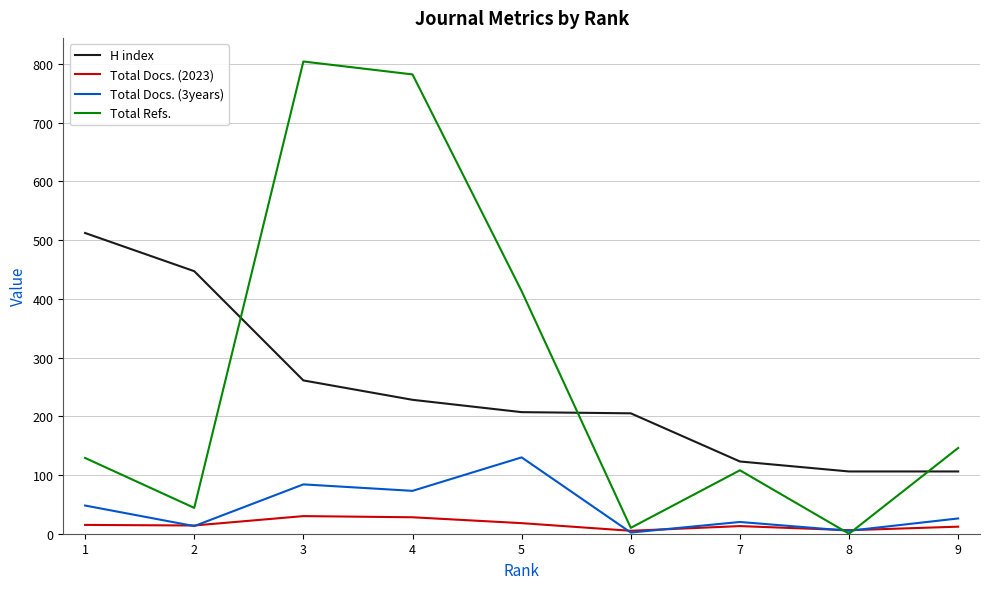

Where does the H index series first go above 207?

1